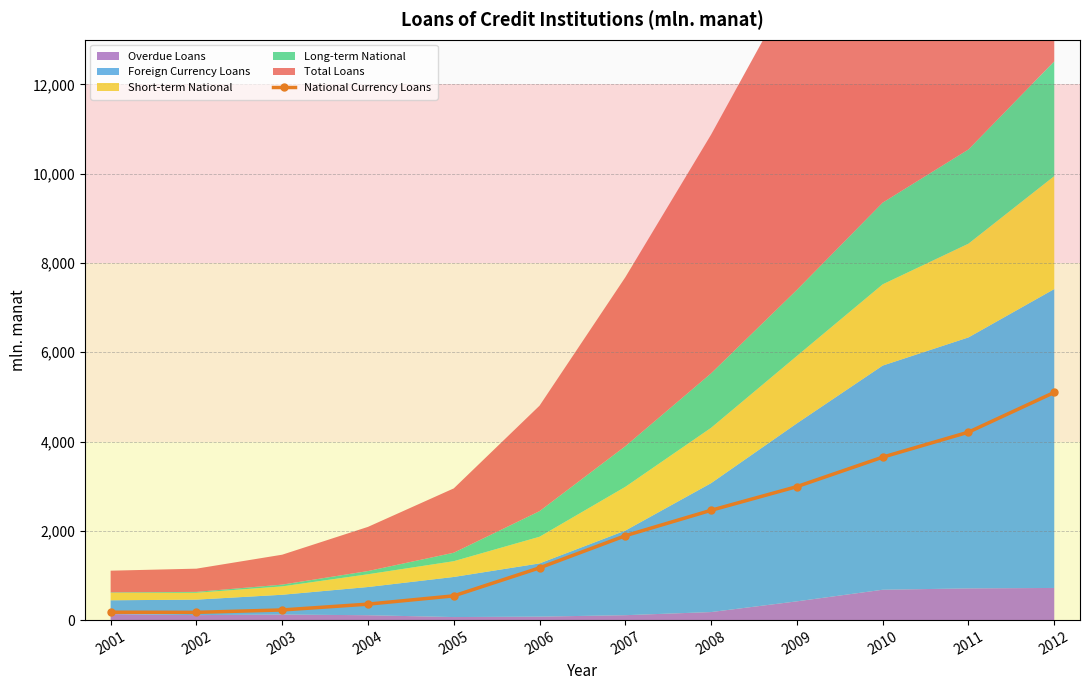

Reading left to right, extract all data points from this chart.

2001=176.8	2002=173.4	2003=227.2	2004=357.5	2005=542.9	2006=1170.5	2007=1890.0	2008=2460.0	2009=2990.0	2010=3650.0	2011=4210.0	2012=5100.0